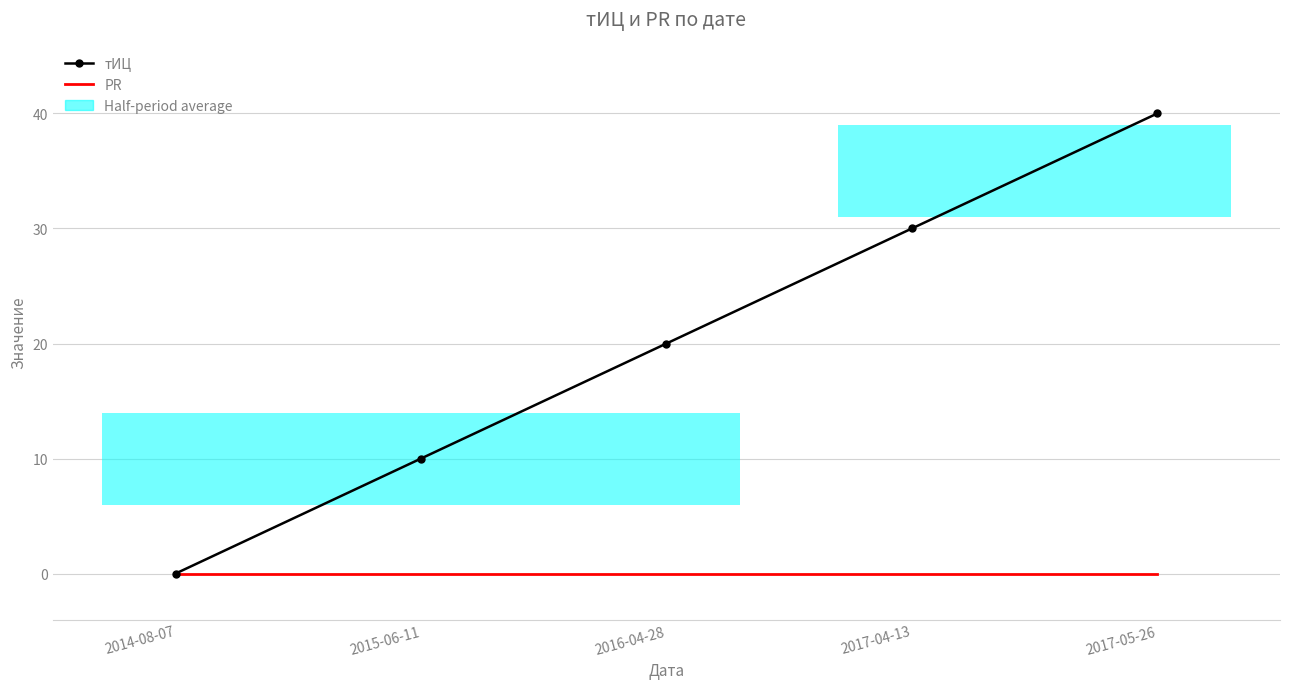

List the series in order of their peak value, highest first.

тИЦ, PR